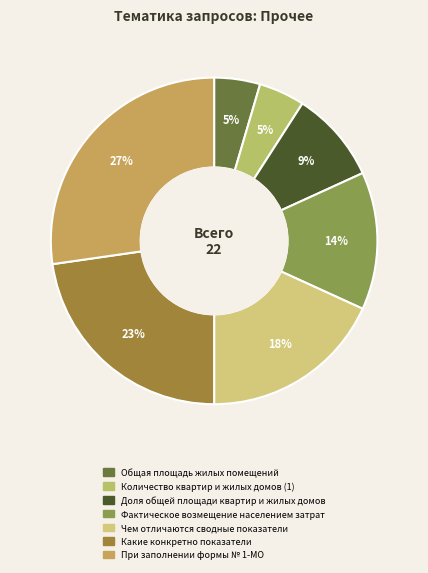

Is there any slice that represents more than half of the pie?

No